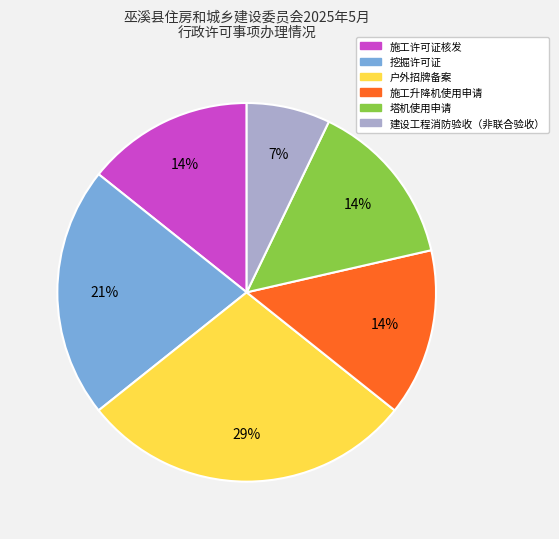

To the nearest percent, what portion does 塔机使用申请 represent?

14%